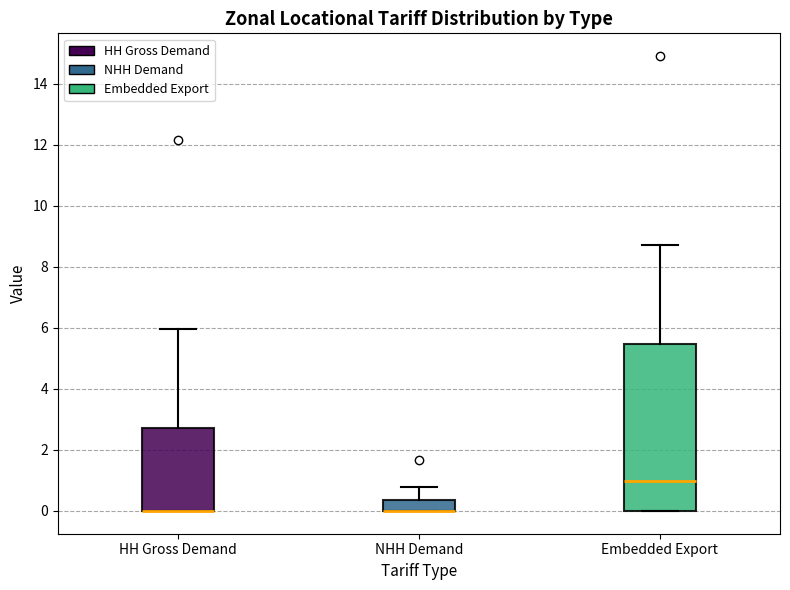

Reading left to right, transcribe this box plot: for each box, give where its median line is, the range the box spans, and where its two whiskers end, as read against the y-axis. The values are not printed on the chart, so give them approximately, as read against the axis.

HH Gross Demand: median 0.0 (drawn on the box's lower edge), box 0.0 to 2.8, whiskers 0.0 to 6.0
NHH Demand: median 0.0 (drawn on the box's lower edge), box 0.0 to 0.4, whiskers 0.0 to 0.8
Embedded Export: median 1.0, box 0.0 to 5.4, whiskers 0.0 to 8.8